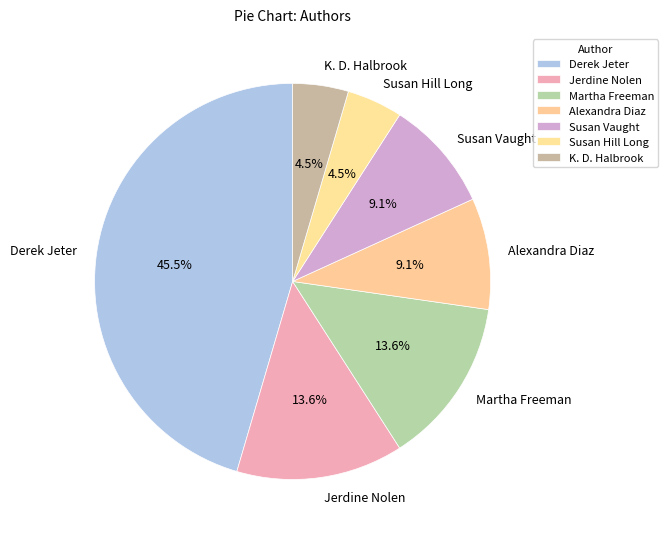

True or false: Susan Vaught accounts for 1% of the total.

False